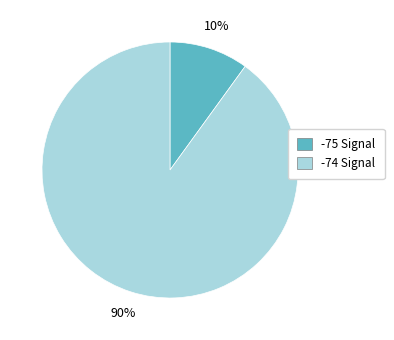

To the nearest percent, what is the average slice percentage?

50%